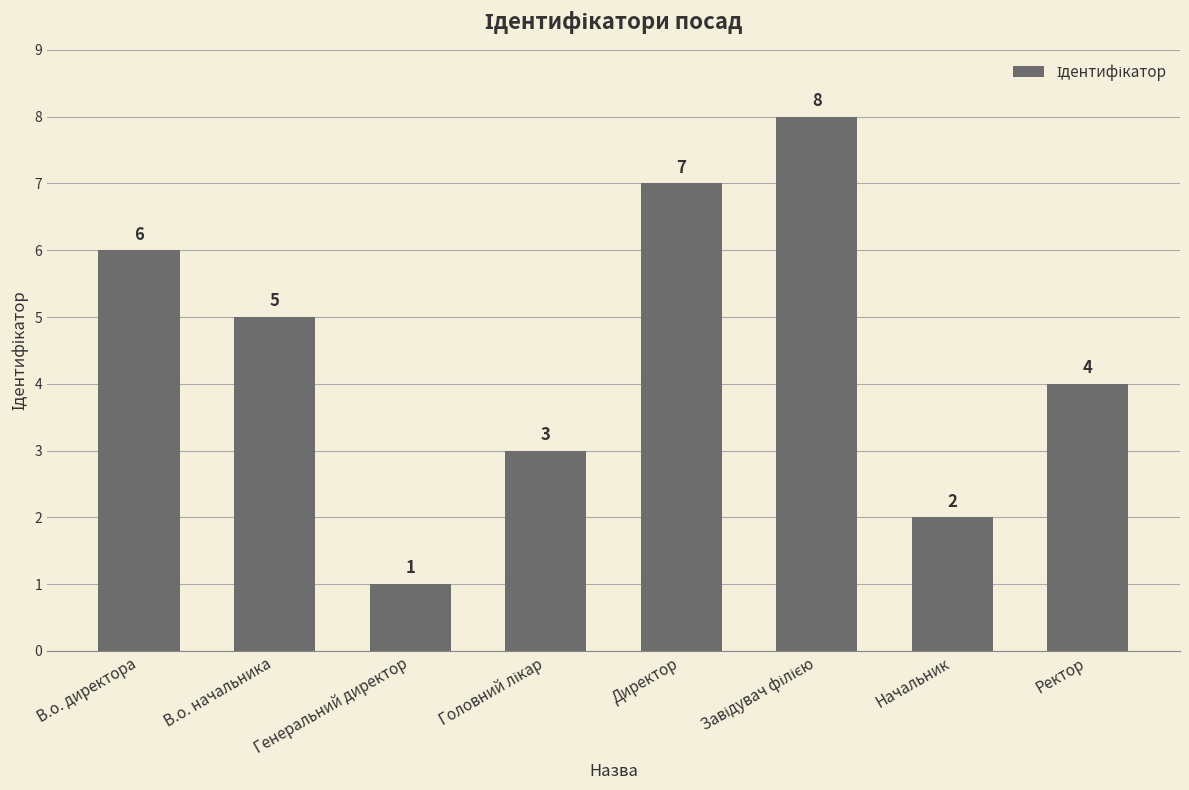

What is the greatest value displayed?

8